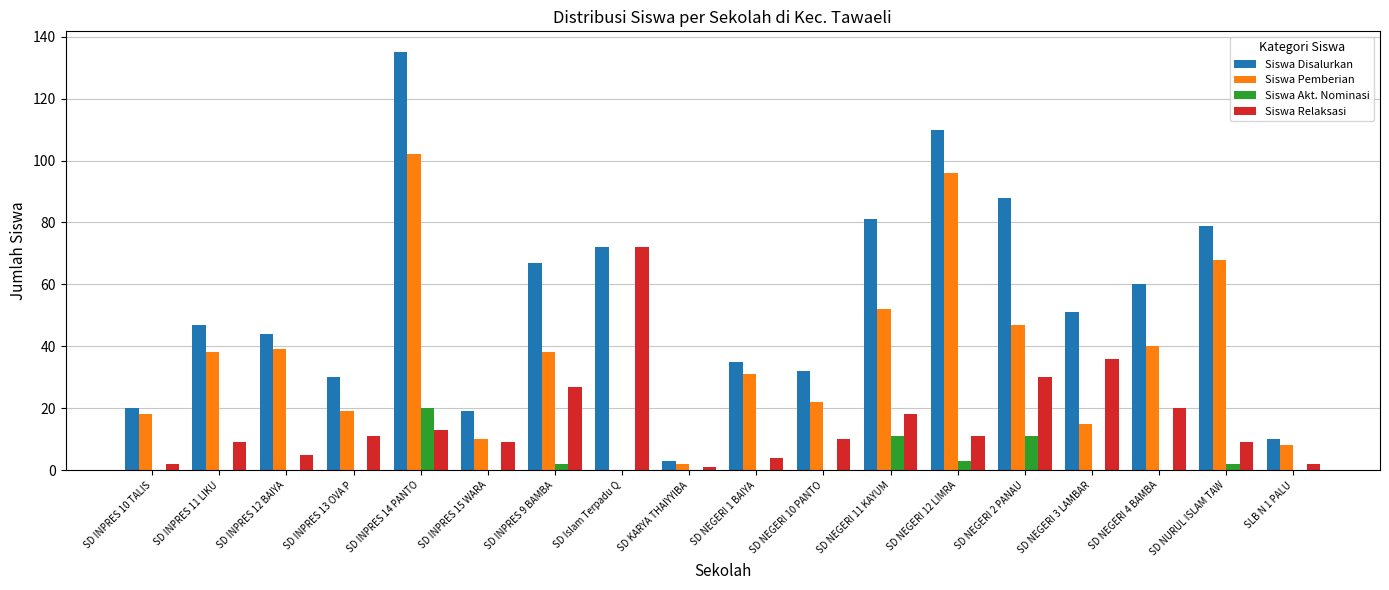

Reading left to right, extract all data points from this chart.

Siswa Disalurkan: SD INPRES 10 TALIS=20	SD INPRES 11 LIKU=47	SD INPRES 12 BAIYA=44	SD INPRES 13 OVA P=30	SD INPRES 14 PANTO=135	SD INPRES 15 WARA=19	SD INPRES 9 BAMBA=67	SD Islam Terpadu Q=72	SD KARYA THAIYYIBA=3	SD NEGERI 1 BAIYA=35	SD NEGERI 10 PANTO=32	SD NEGERI 11 KAYUM=81	SD NEGERI 12 LIMRA=110	SD NEGERI 2 PANAU=88	SD NEGERI 3 LAMBAR=51	SD NEGERI 4 BAMBA=60	SD NURUL ISLAM TAW=79	SLB N 1 PALU=10
Siswa Pemberian: SD INPRES 10 TALIS=18	SD INPRES 11 LIKU=38	SD INPRES 12 BAIYA=39	SD INPRES 13 OVA P=19	SD INPRES 14 PANTO=102	SD INPRES 15 WARA=10	SD INPRES 9 BAMBA=38	SD Islam Terpadu Q=0	SD KARYA THAIYYIBA=2	SD NEGERI 1 BAIYA=31	SD NEGERI 10 PANTO=22	SD NEGERI 11 KAYUM=52	SD NEGERI 12 LIMRA=96	SD NEGERI 2 PANAU=47	SD NEGERI 3 LAMBAR=15	SD NEGERI 4 BAMBA=40	SD NURUL ISLAM TAW=68	SLB N 1 PALU=8
Siswa Akt. Nominasi: SD INPRES 10 TALIS=0	SD INPRES 11 LIKU=0	SD INPRES 12 BAIYA=0	SD INPRES 13 OVA P=0	SD INPRES 14 PANTO=20	SD INPRES 15 WARA=0	SD INPRES 9 BAMBA=2	SD Islam Terpadu Q=0	SD KARYA THAIYYIBA=0	SD NEGERI 1 BAIYA=0	SD NEGERI 10 PANTO=0	SD NEGERI 11 KAYUM=11	SD NEGERI 12 LIMRA=3	SD NEGERI 2 PANAU=11	SD NEGERI 3 LAMBAR=0	SD NEGERI 4 BAMBA=0	SD NURUL ISLAM TAW=2	SLB N 1 PALU=0
Siswa Relaksasi: SD INPRES 10 TALIS=2	SD INPRES 11 LIKU=9	SD INPRES 12 BAIYA=5	SD INPRES 13 OVA P=11	SD INPRES 14 PANTO=13	SD INPRES 15 WARA=9	SD INPRES 9 BAMBA=27	SD Islam Terpadu Q=72	SD KARYA THAIYYIBA=1	SD NEGERI 1 BAIYA=4	SD NEGERI 10 PANTO=10	SD NEGERI 11 KAYUM=18	SD NEGERI 12 LIMRA=11	SD NEGERI 2 PANAU=30	SD NEGERI 3 LAMBAR=36	SD NEGERI 4 BAMBA=20	SD NURUL ISLAM TAW=9	SLB N 1 PALU=2